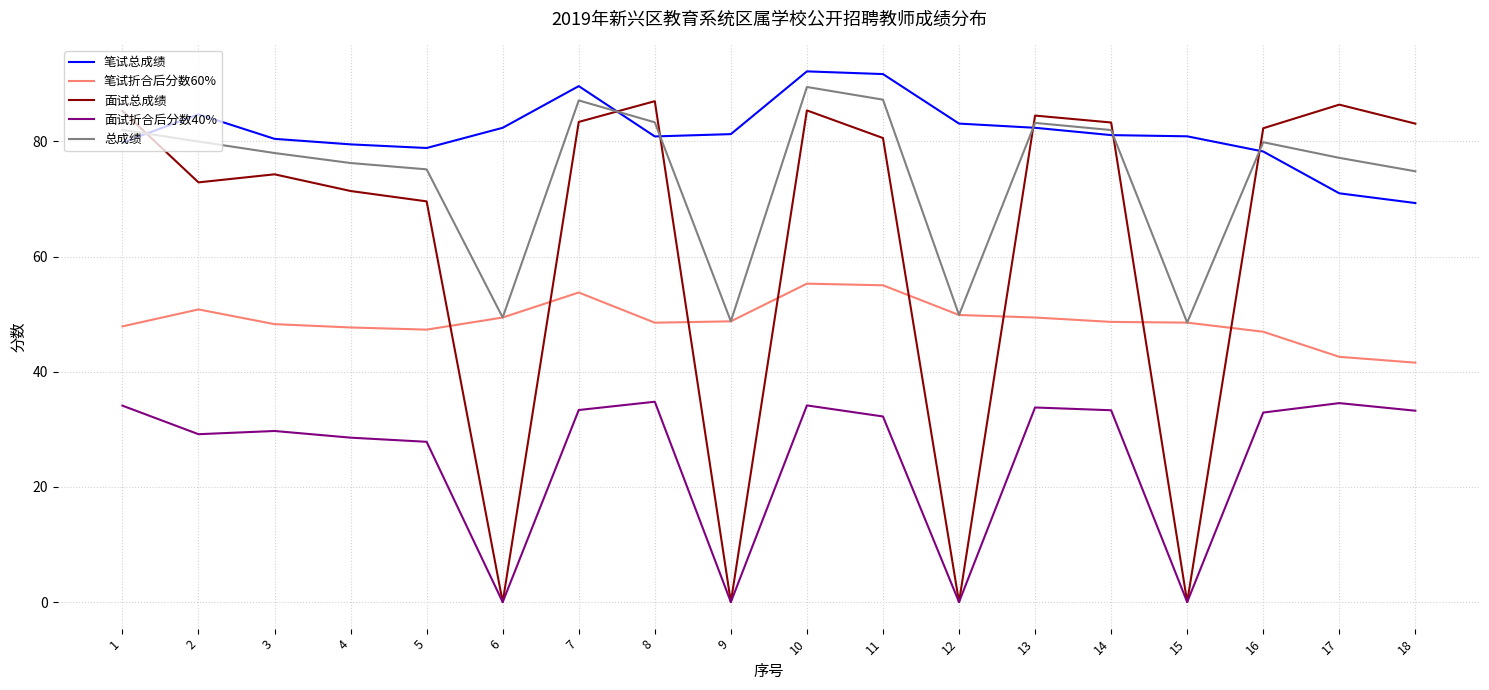

True or false: 面试总成绩 has a value of 85.3 at 1.

True